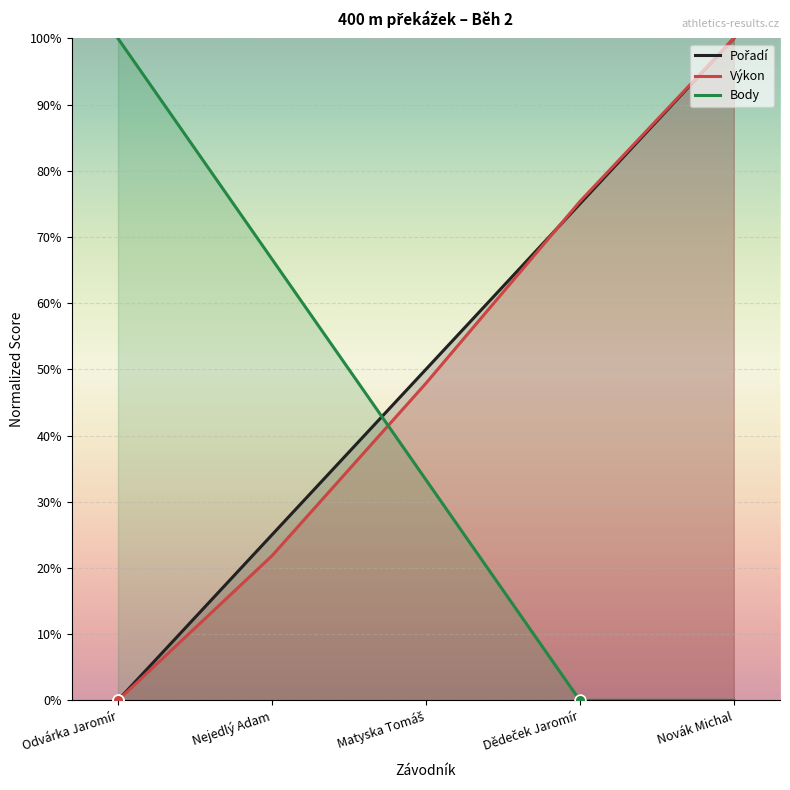

Which series has the largest total across all categories?

Pořadí